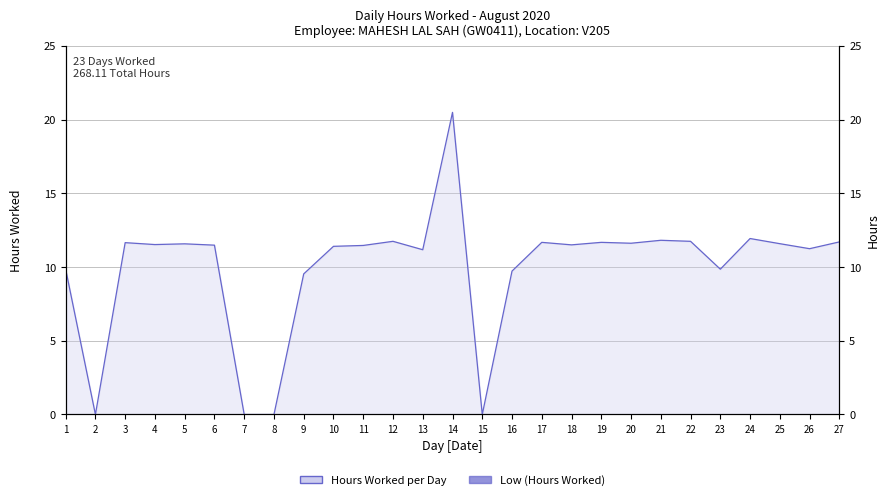

Reading left to right, what are all the values shown in this chart?

1=9.9	2=0.0	3=11.7	4=11.5	5=11.6	6=11.5	7=0.0	8=0.0	9=9.5	10=11.4	11=11.5	12=11.8	13=11.2	14=20.5	15=0.0	16=9.7	17=11.7	18=11.5	19=11.7	20=11.6	21=11.8	22=11.8	23=9.9	24=11.9	25=11.6	26=11.2	27=11.7